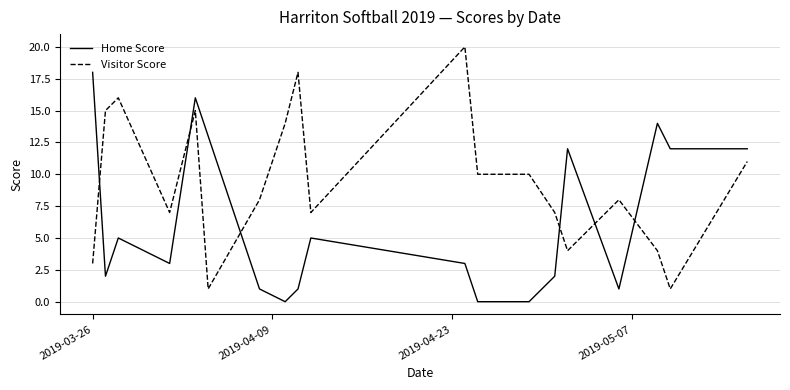

What is the difference between the maximum and minimum values in the Visitor Score series?

19